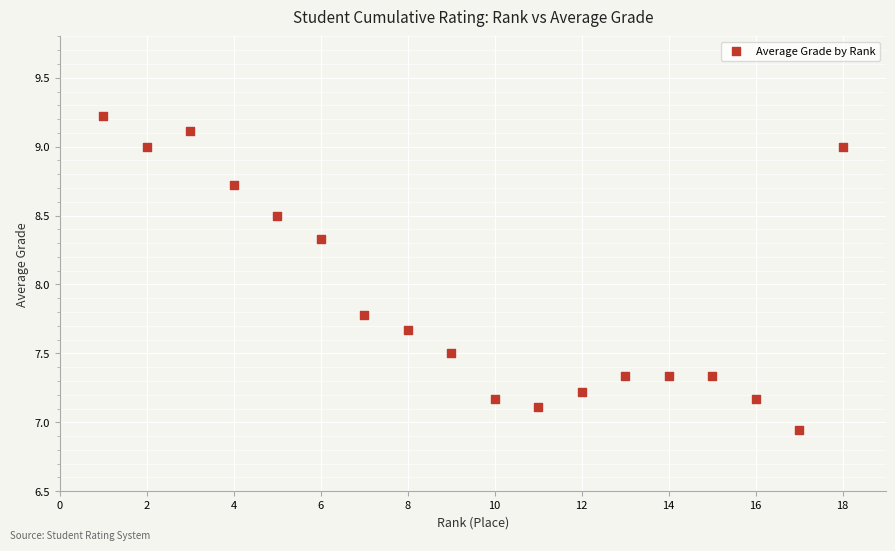

What Y value in the scatter plot is closest to 8?

7.8